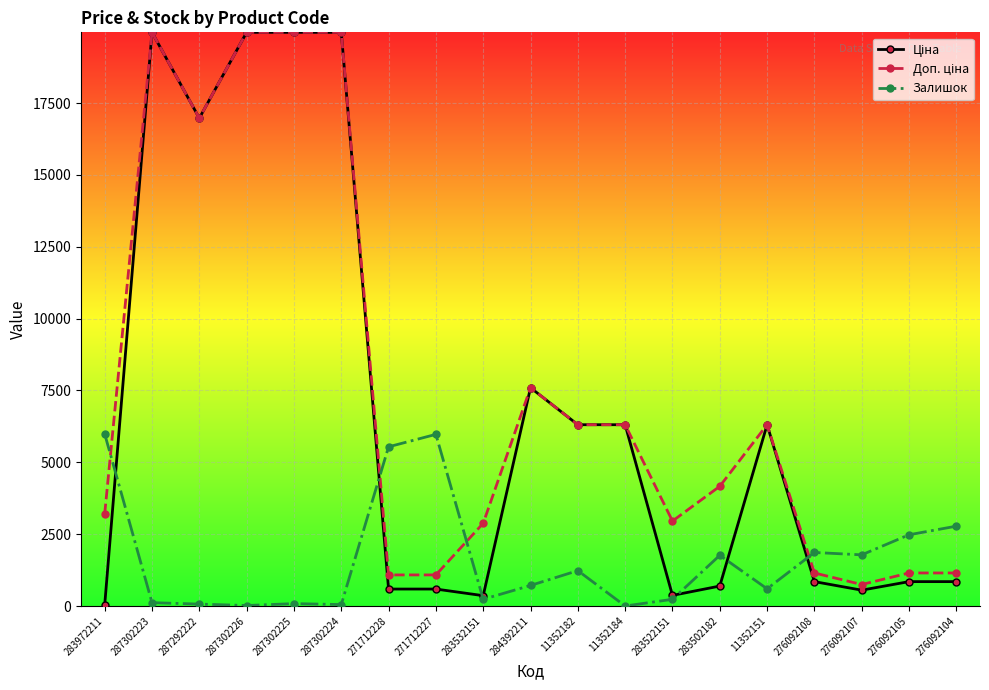

What is the difference between the highest and lowest values at 11352151?

5709.8